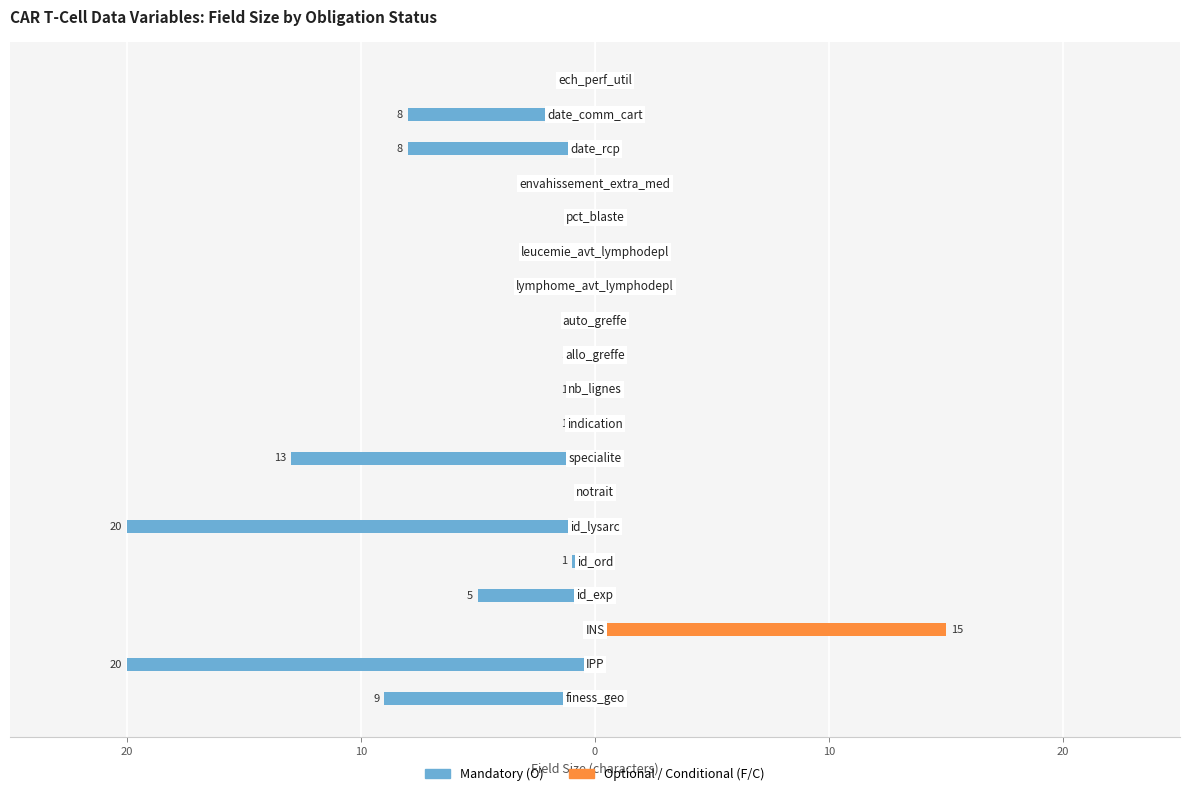

How many categories are shown in the chart?

19